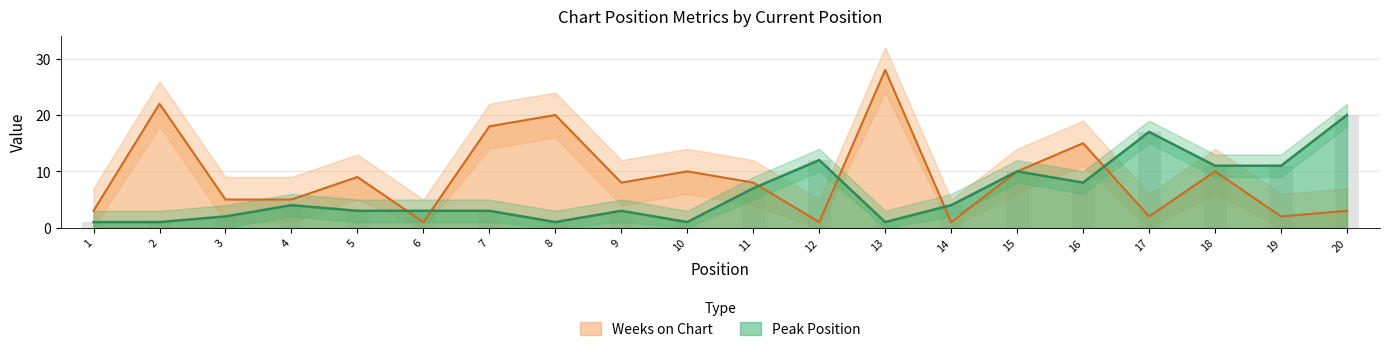

Does the chart contain any negative values?

No